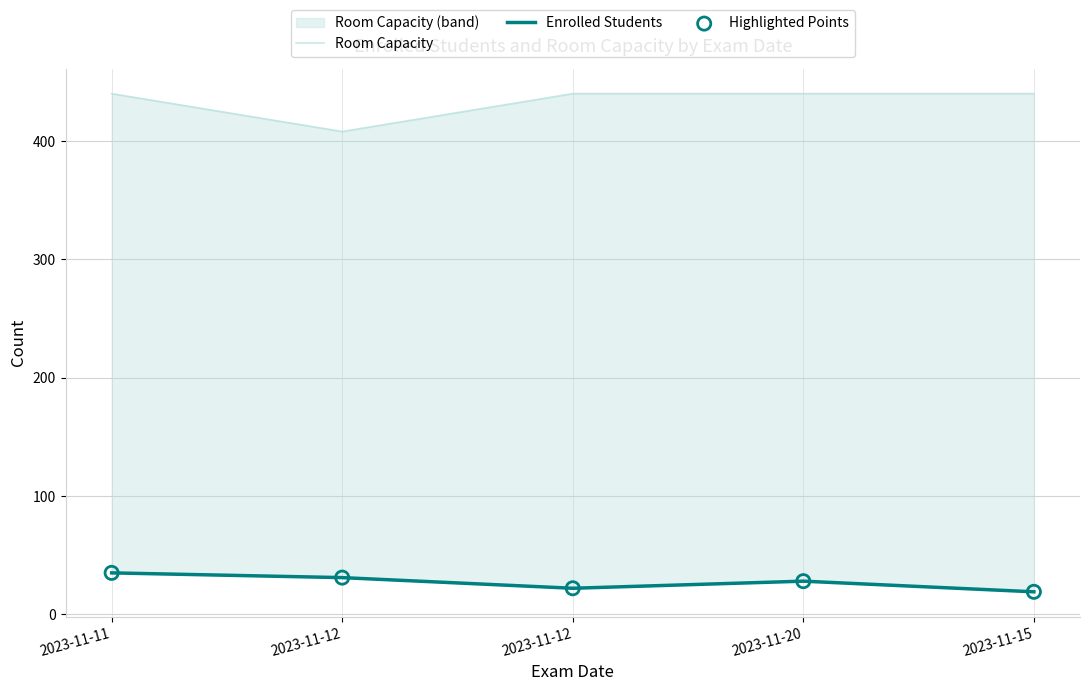

Which series has the largest Y range (max minus min)?

Room Capacity